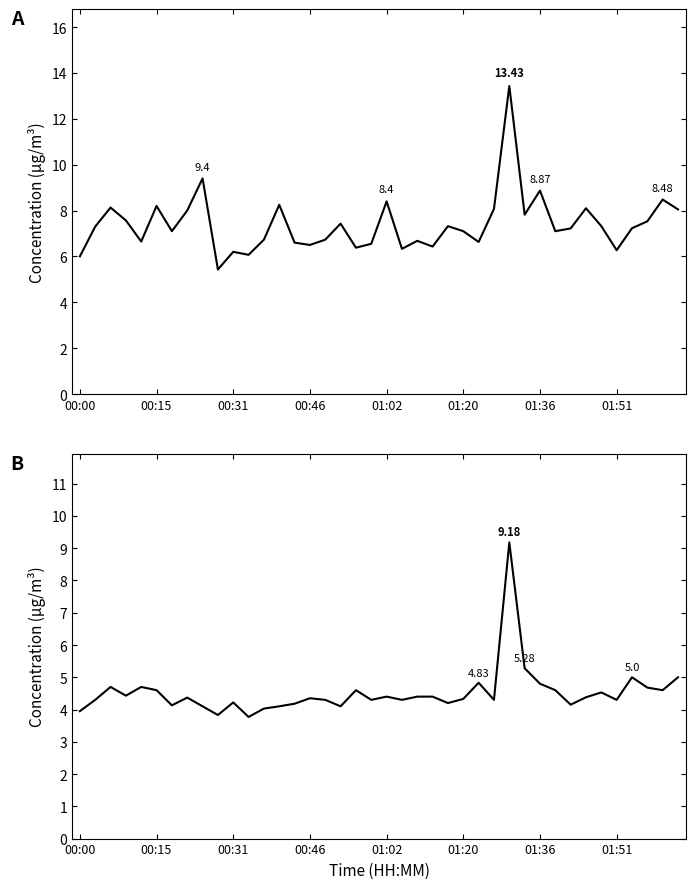

At which category is the sum across all series the highest?

28